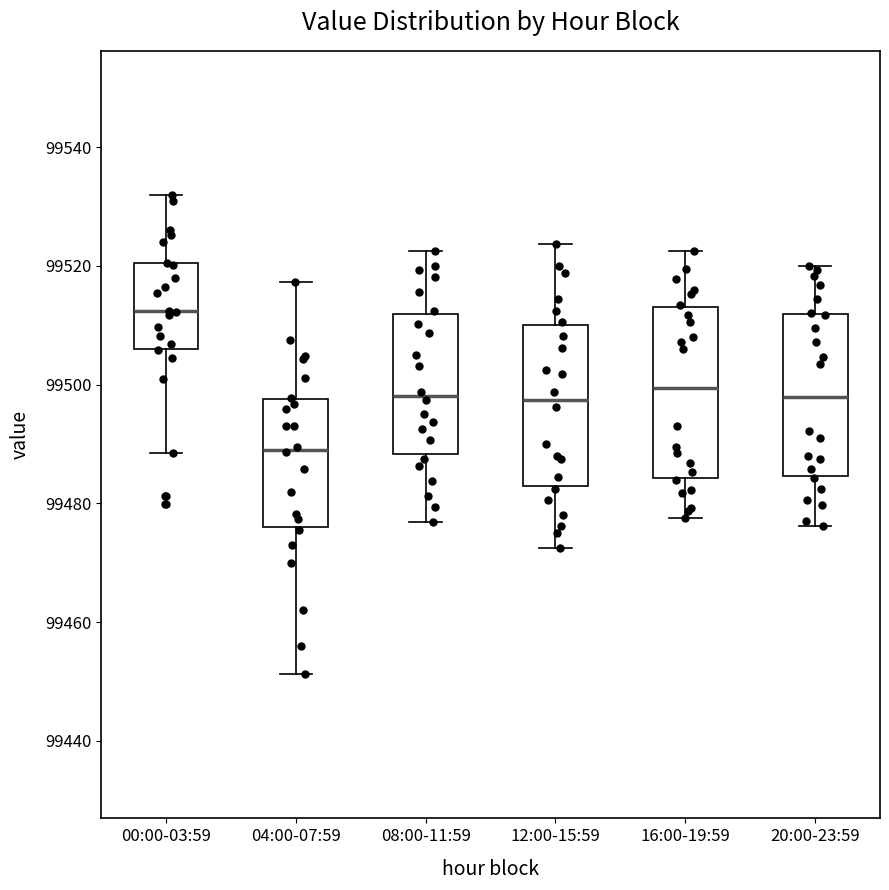

Reading left to right, transcribe this box plot: for each box, give where its median line is, the range the box spans, and where its two whiskers end, as read against the y-axis. The values are not printed on the chart, so give them approximately, as read against the axis.

00:00-03:59: median 99512, box 99506 to 99520, whiskers 99488 to 99532
04:00-07:59: median 99490, box 99476 to 99498, whiskers 99452 to 99518
08:00-11:59: median 99498, box 99488 to 99512, whiskers 99476 to 99522
12:00-15:59: median 99498, box 99482 to 99510, whiskers 99472 to 99524
16:00-19:59: median 99500, box 99484 to 99514, whiskers 99478 to 99522
20:00-23:59: median 99498, box 99484 to 99512, whiskers 99476 to 99520